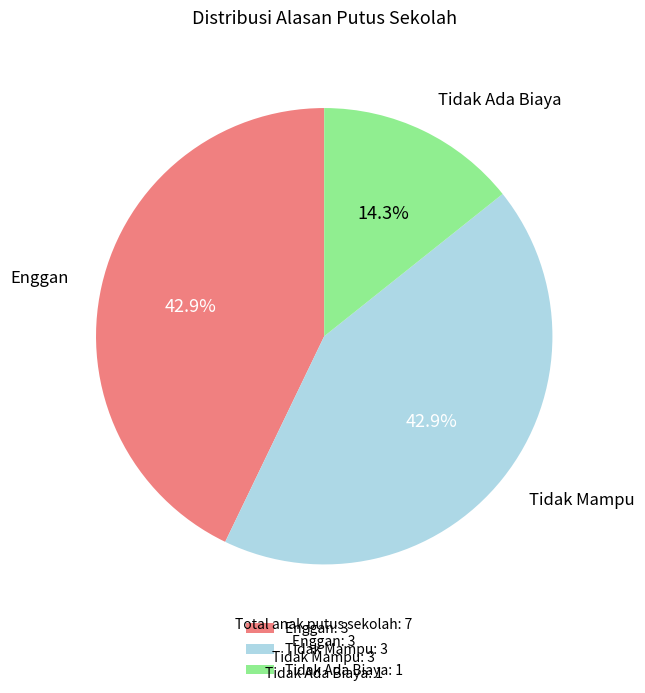

Is it true that Tidak Ada Biaya is 5% of the pie?

False